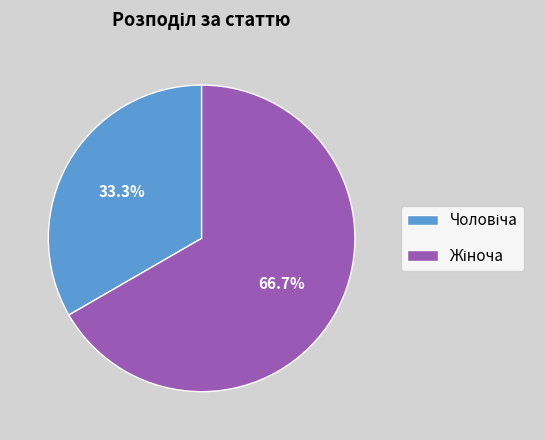

Is there any slice that represents more than half of the pie?

Yes